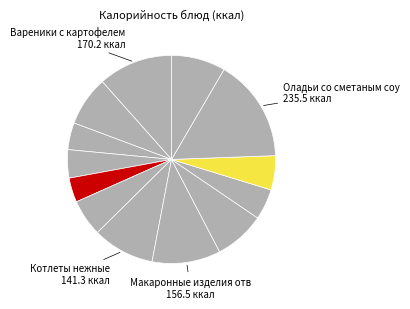

How many slices are in this pie chart?

13